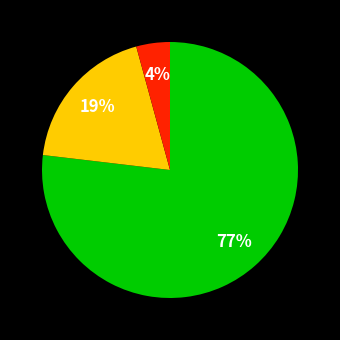

How many segments does this pie chart have?

3